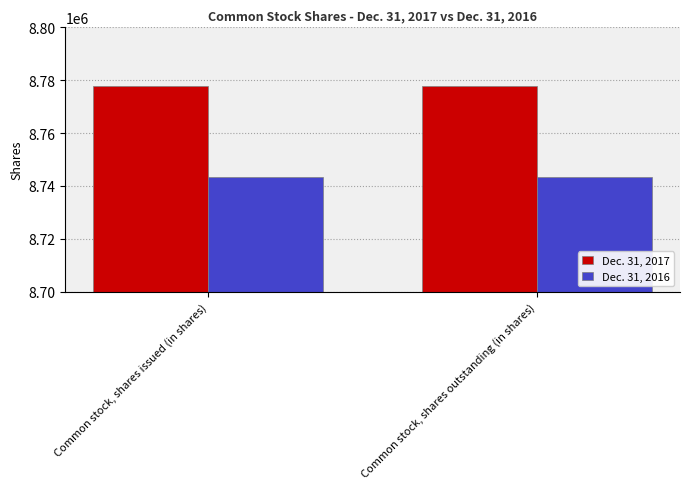

What is the greatest value displayed?

8777988